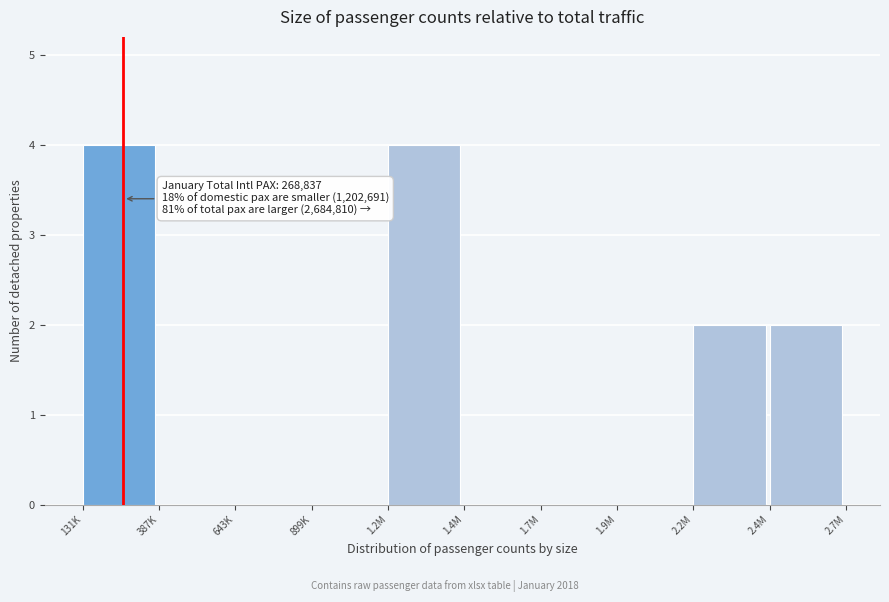

Reading left to right, list all the values displayed in this chart.

131K=4	387K=0	643K=0	899K=0	1.2M=4	1.4M=0	1.7M=0	1.9M=0	2.2M=2	2.4M=2